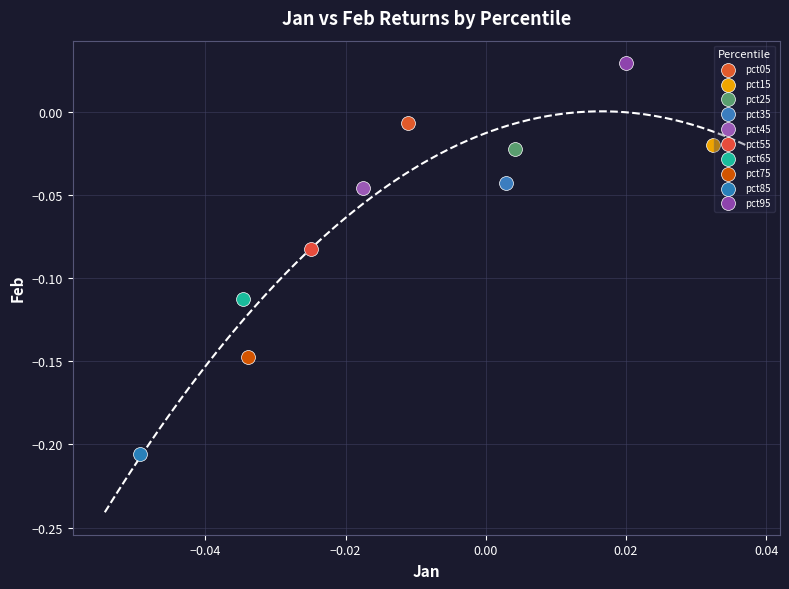

Which series reaches the maximum Y coordinate?

pct95